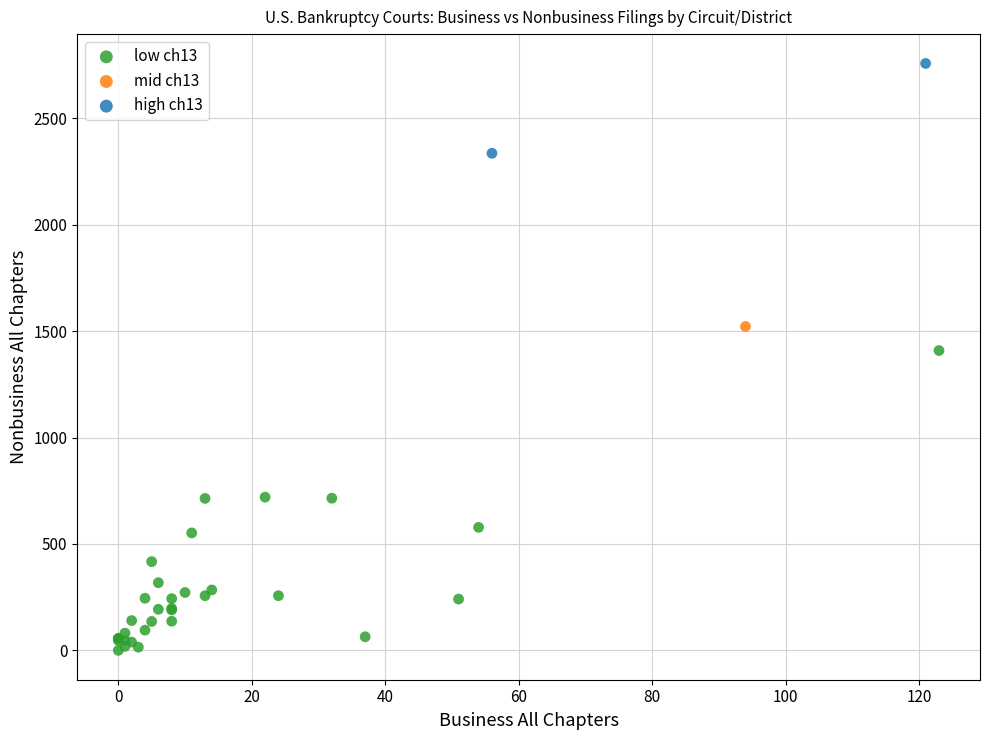

What are all the series names shown in the legend?

low ch13, mid ch13, high ch13